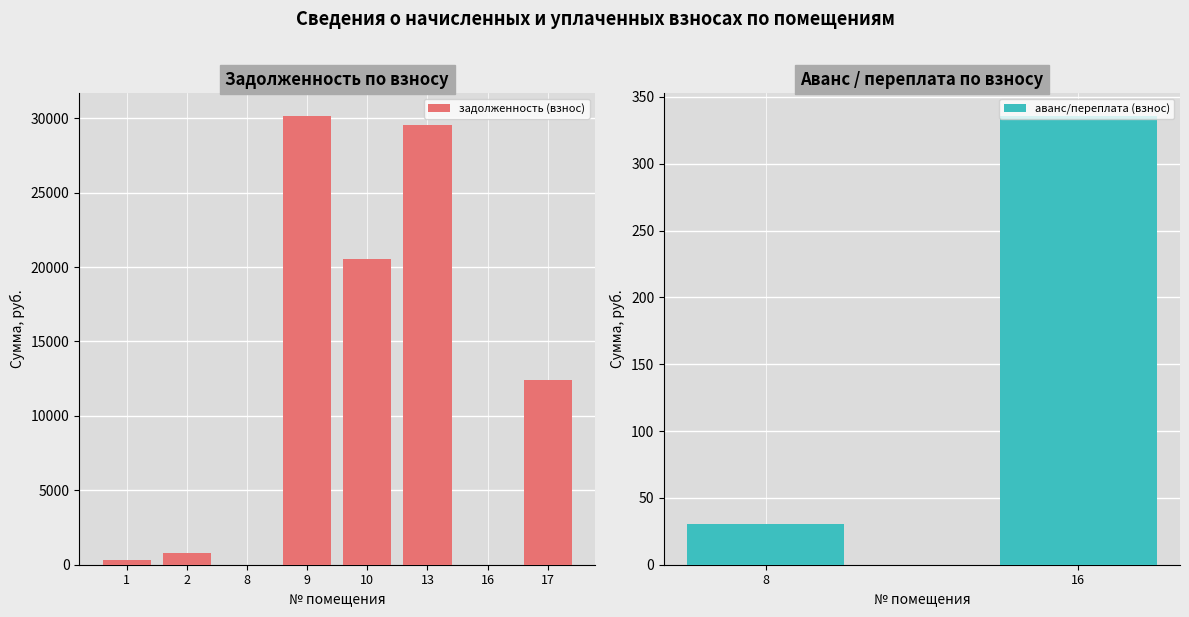

How many values in the задолженность (взнос) series exceed 12433?

4